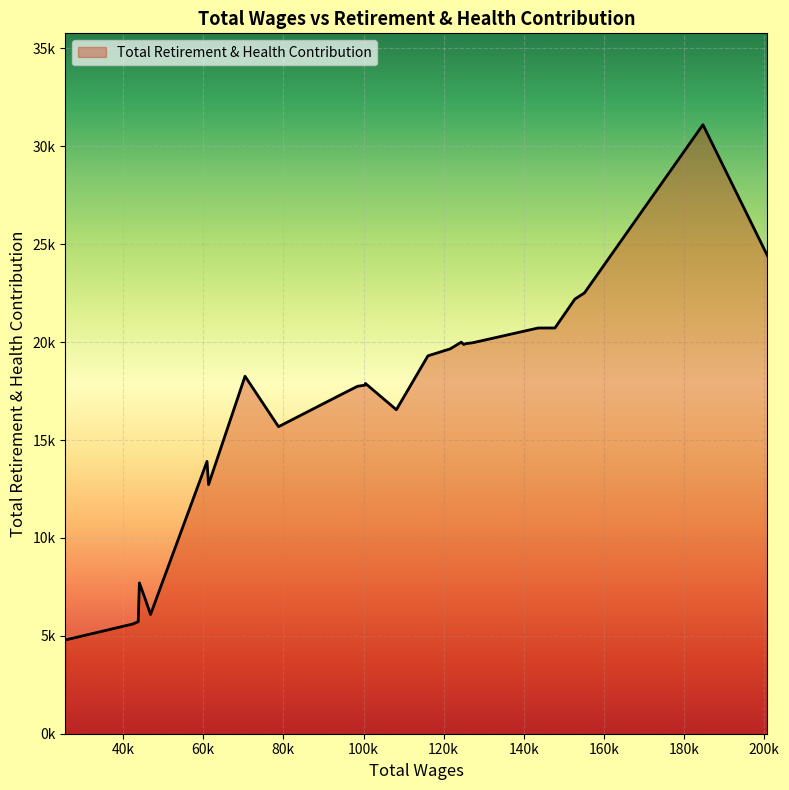

Does the chart have visible grid lines?

Yes